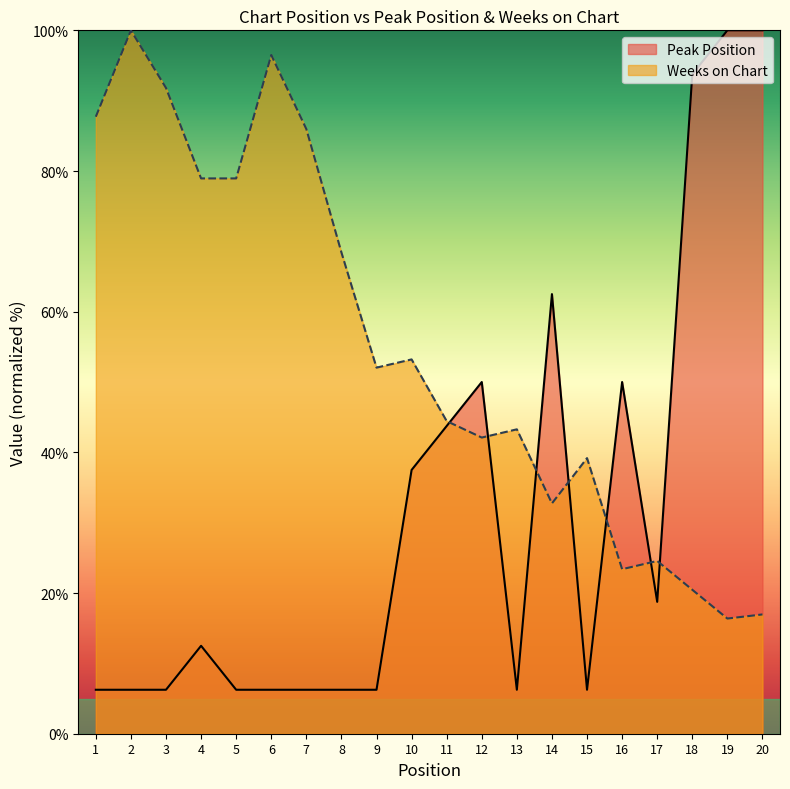

How many distinct data groups are displayed?

2